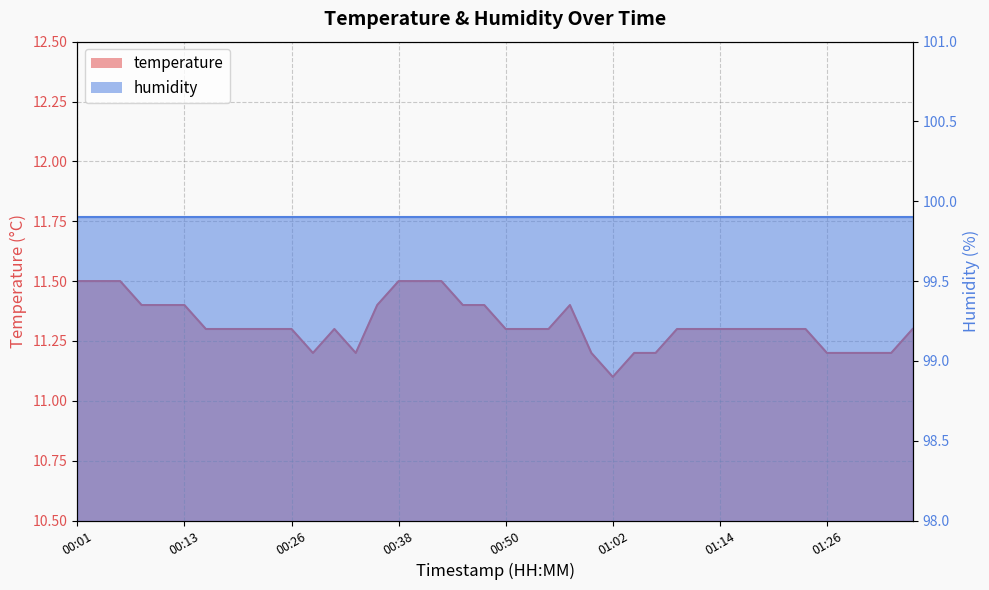

What is the difference between the maximum and minimum values?

0.4